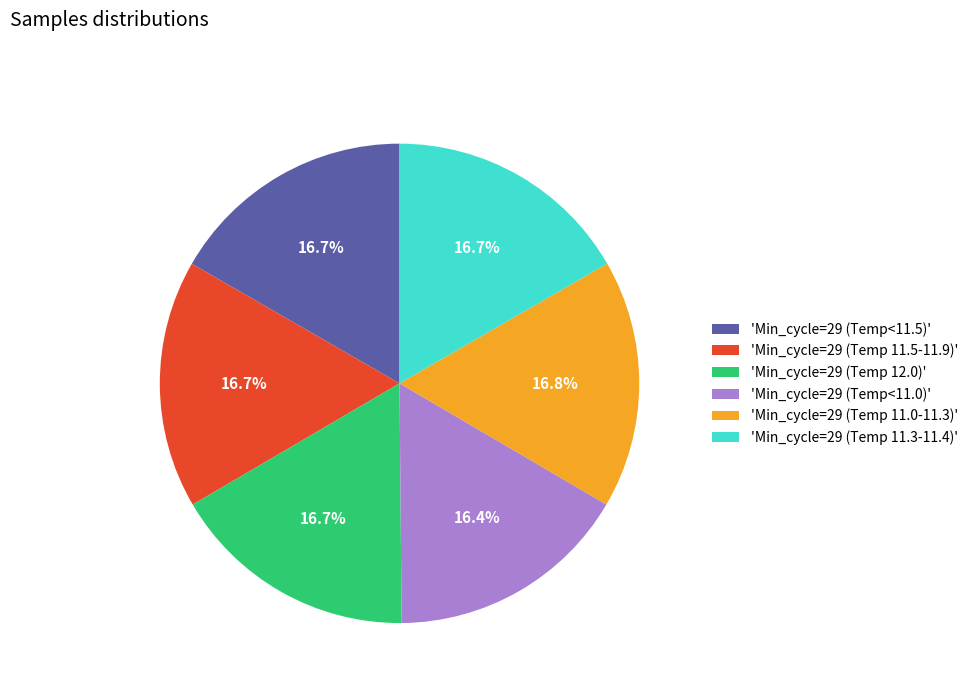

Combined, what portion of the pie is 'Min_cycle=29 (Temp<11.5)' and 'Min_cycle=29 (Temp 11.3-11.4)'?

33.4%